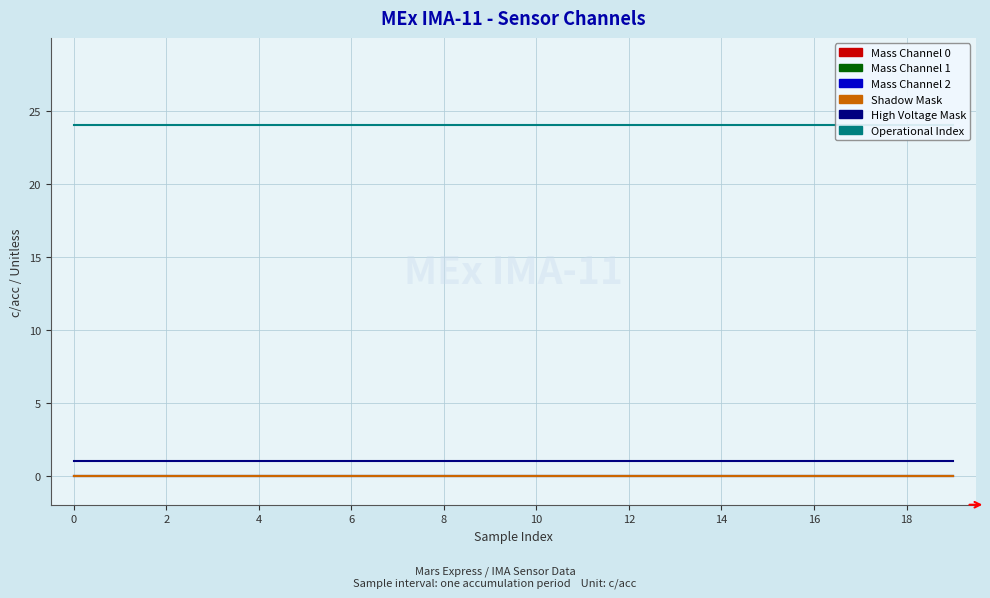

Between 10 and 15, which is larger?

10